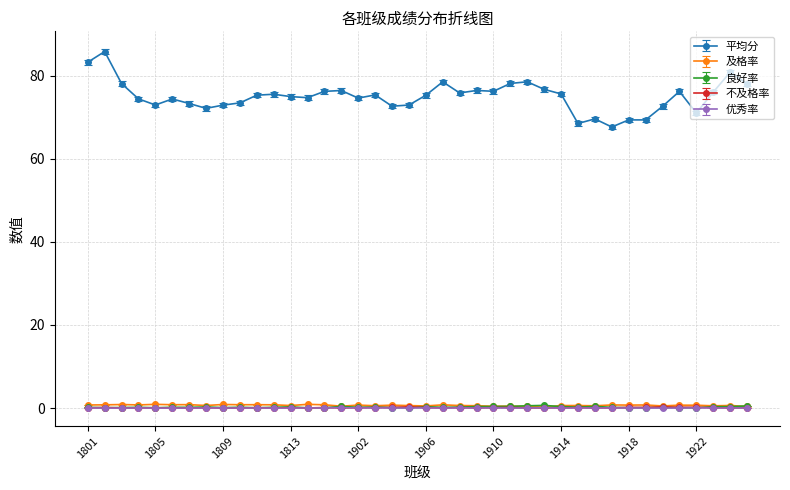

Which series has the largest total across all categories?

平均分